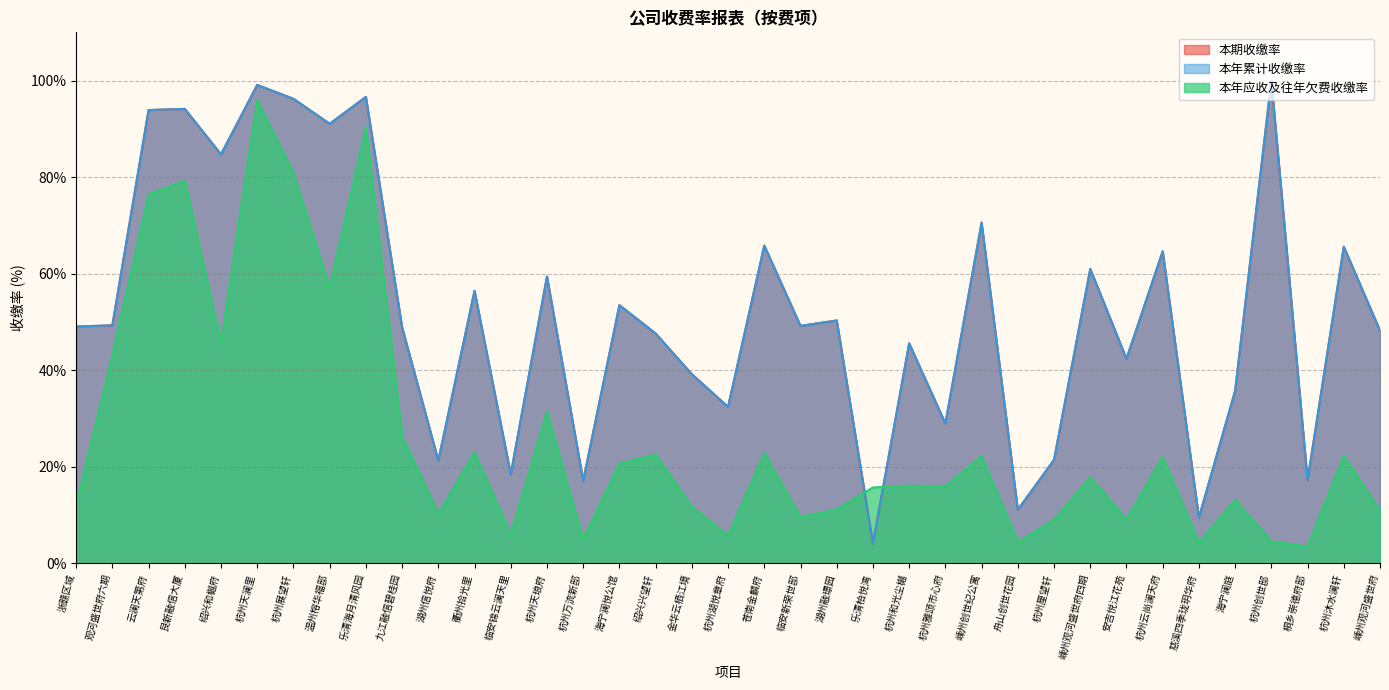

What position from the left is 嵊州观河盛世府四期?

29